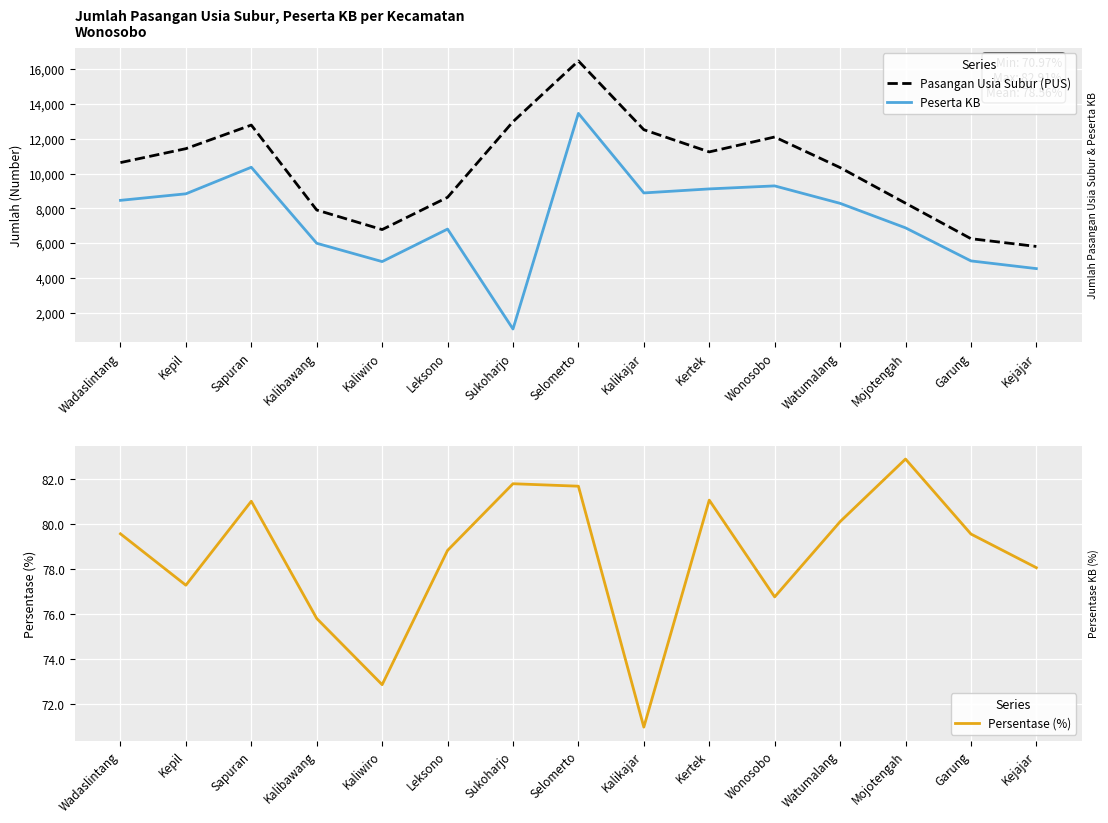

What is the label of the 7th point from the left?

Sukoharjo